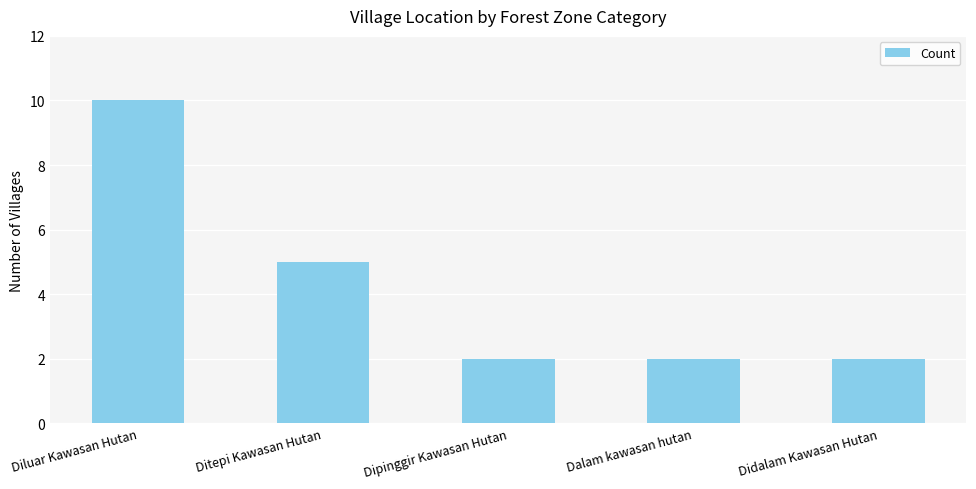

Which category has the highest value across all series?

Diluar Kawasan Hutan